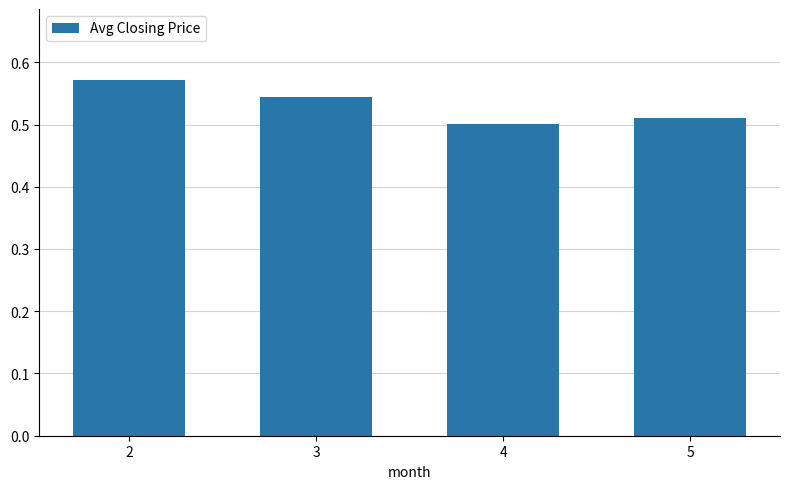

Which category has the lowest value across all series?

4